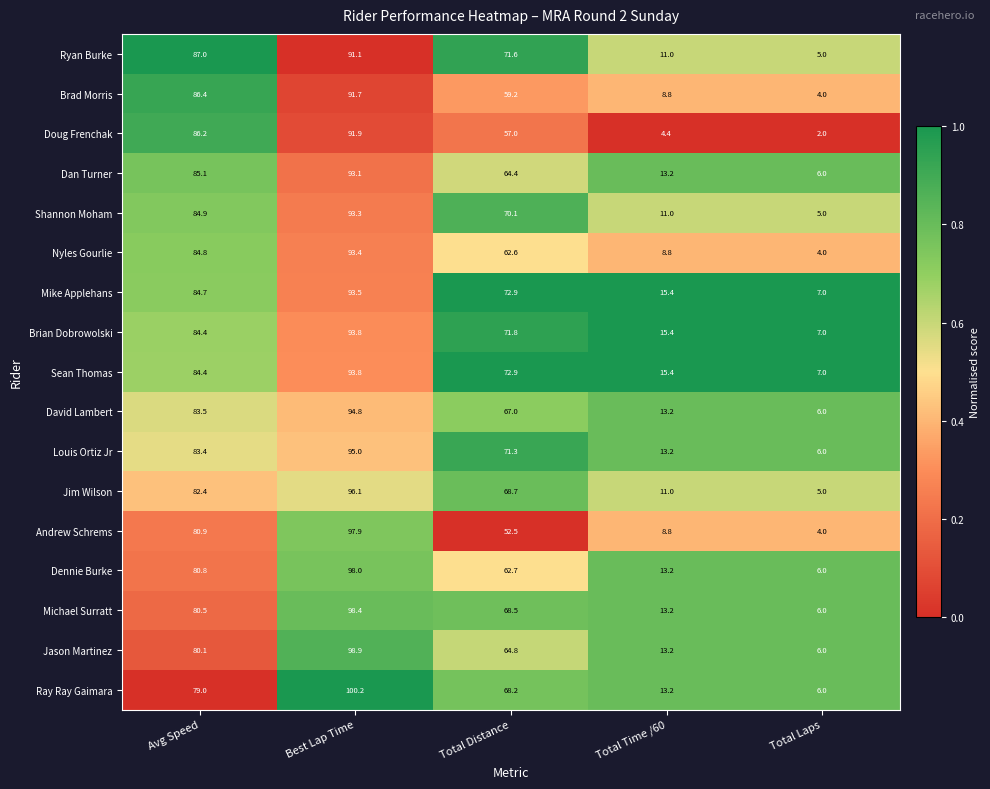

What is the total value across all series at Total Laps?

92.0